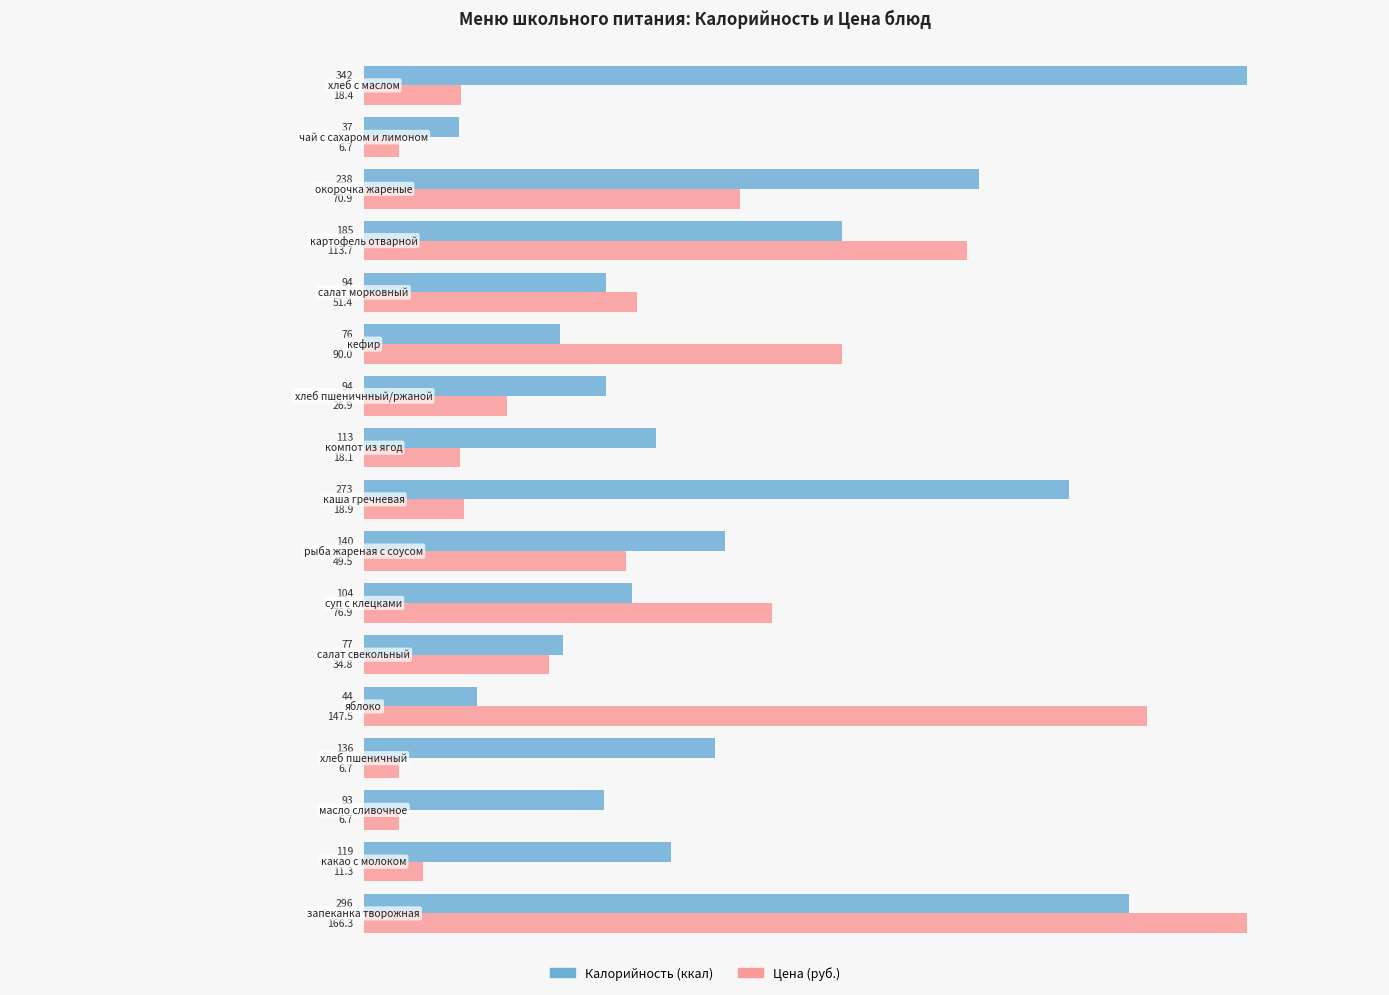

What is the smallest value displayed?

13.7